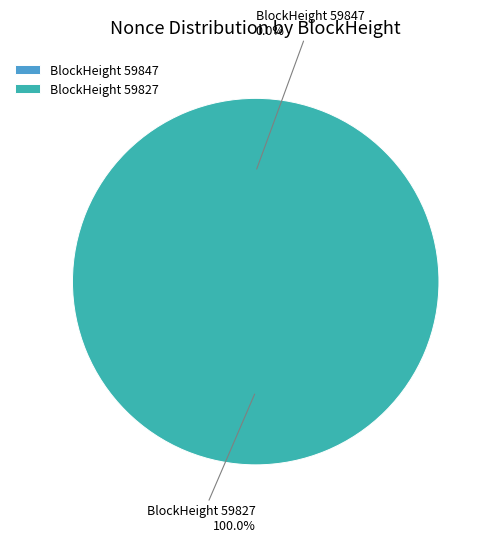

Does 59847 account for over 50% of the chart?

No